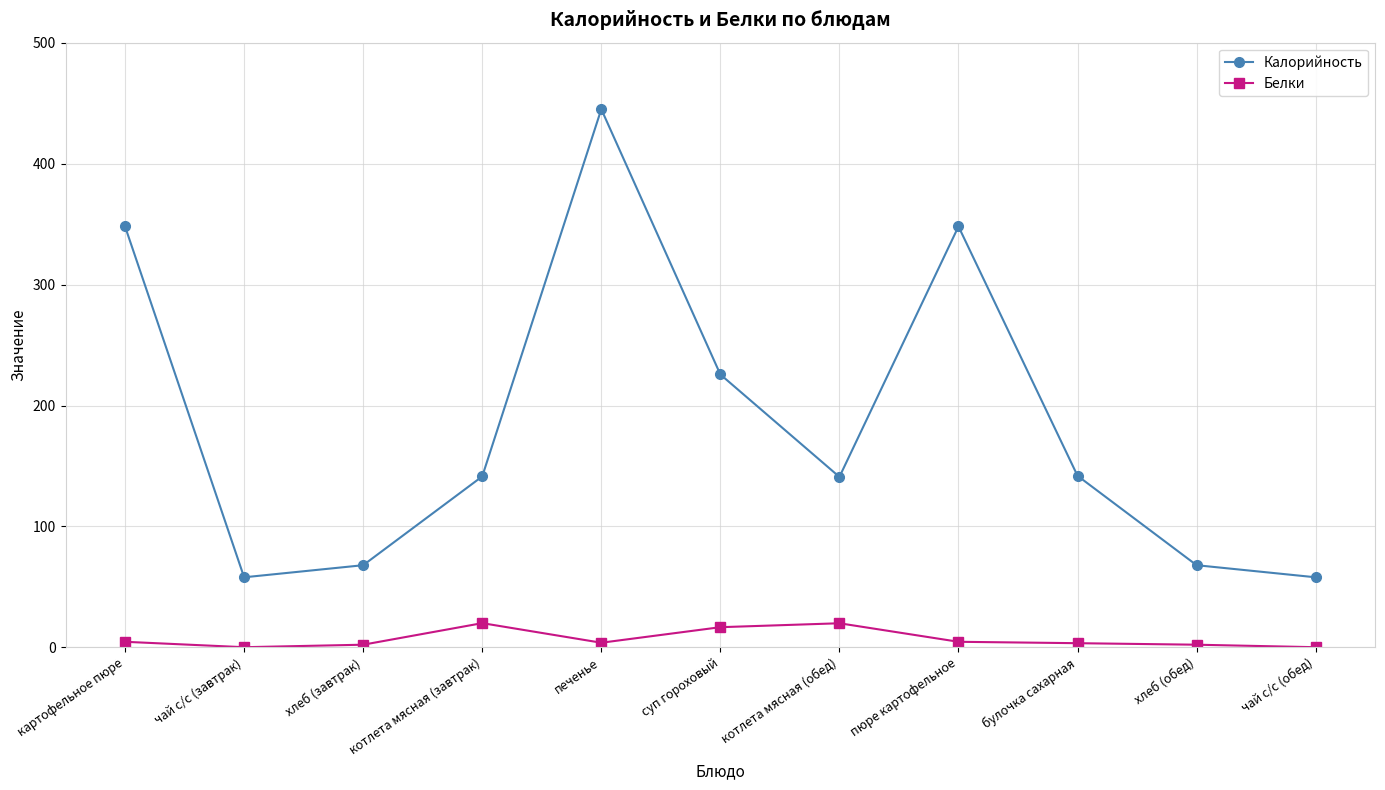

How many categories are shown in the chart?

11